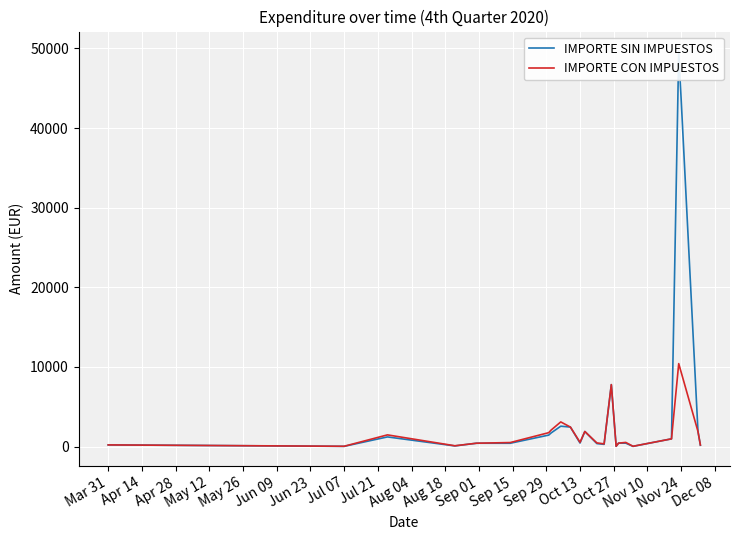

Which series has the widest spread of values?

IMPORTE SIN IMPUESTOS